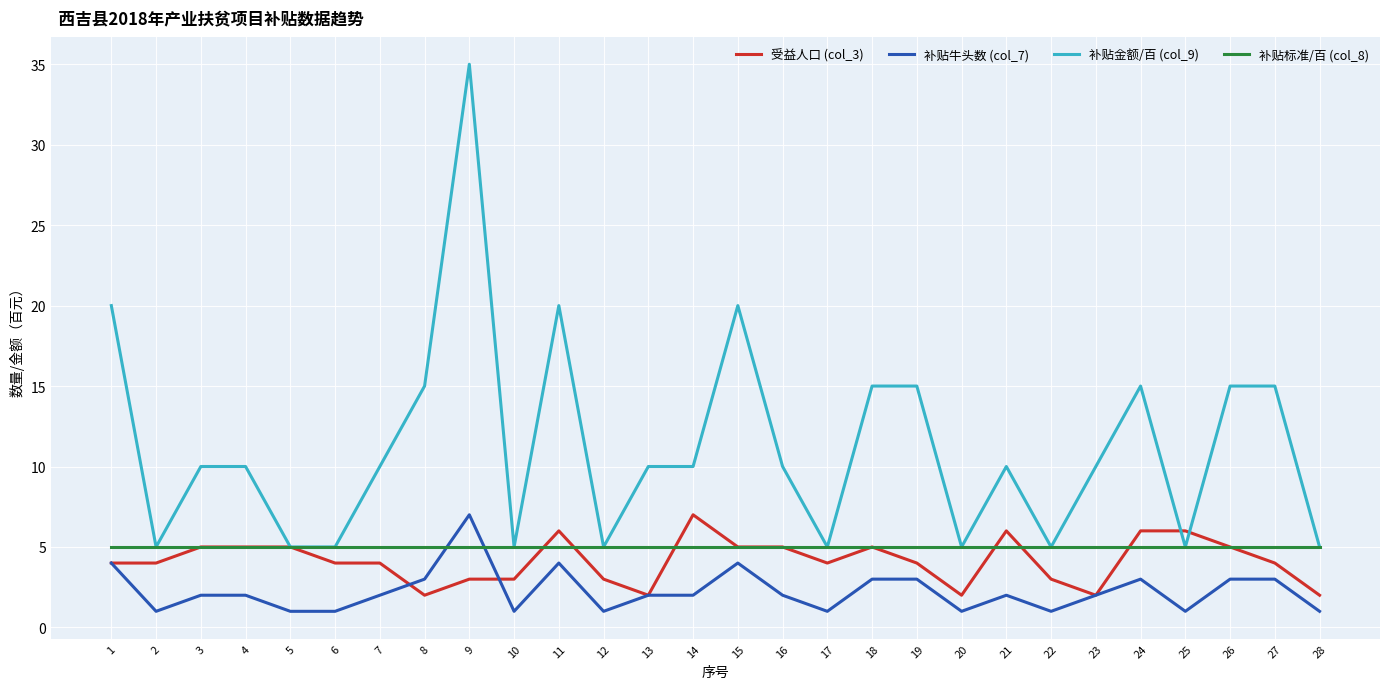

Between which two adjacent categories do 补贴标准/百 (col_8) and 补贴牛头数 (col_7) first intersect?

8 and 9